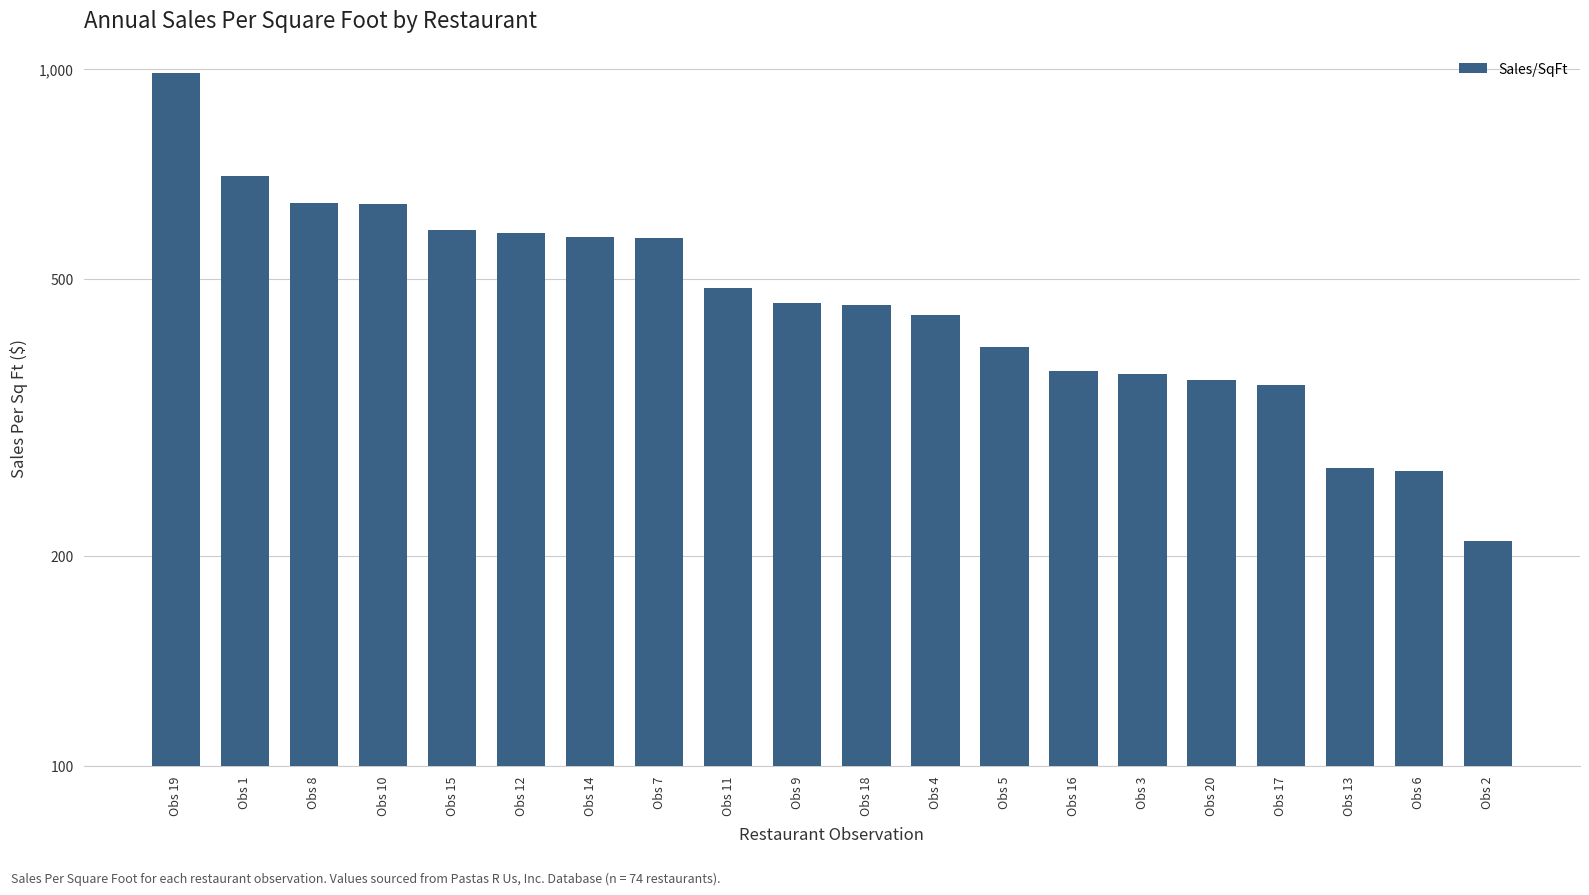

How many data points are less than 461?

10